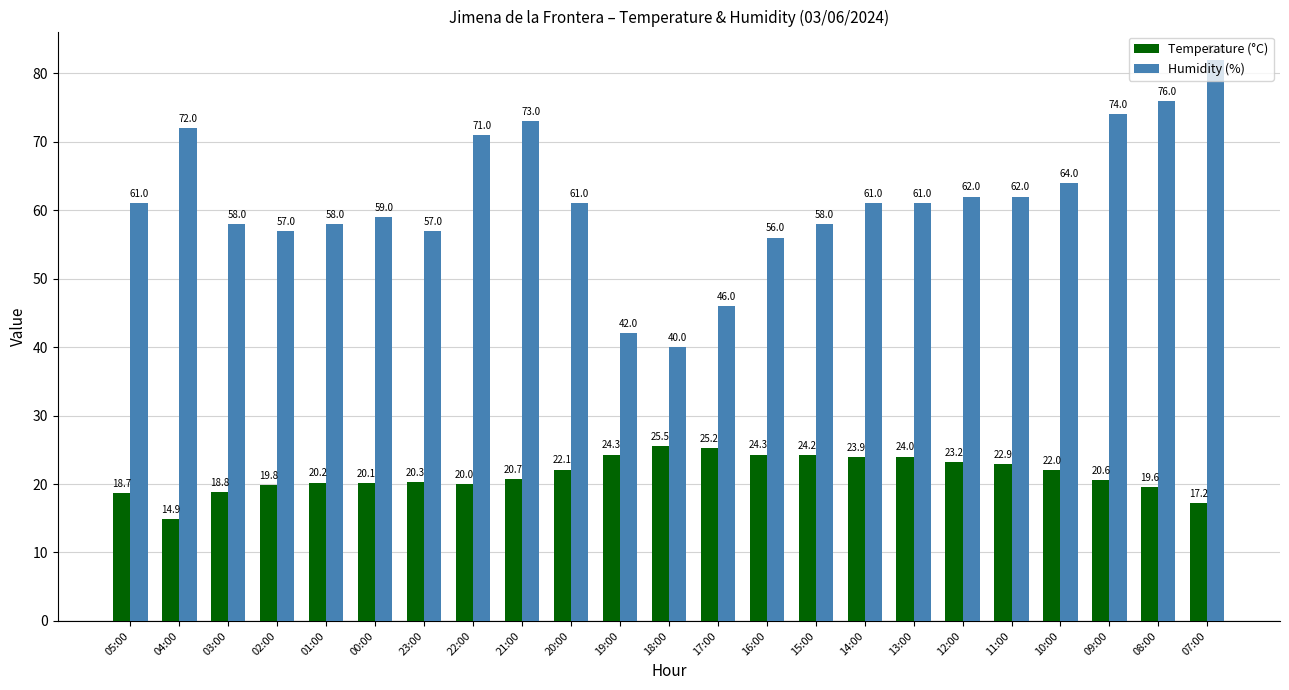

How many data points does each series have?

23